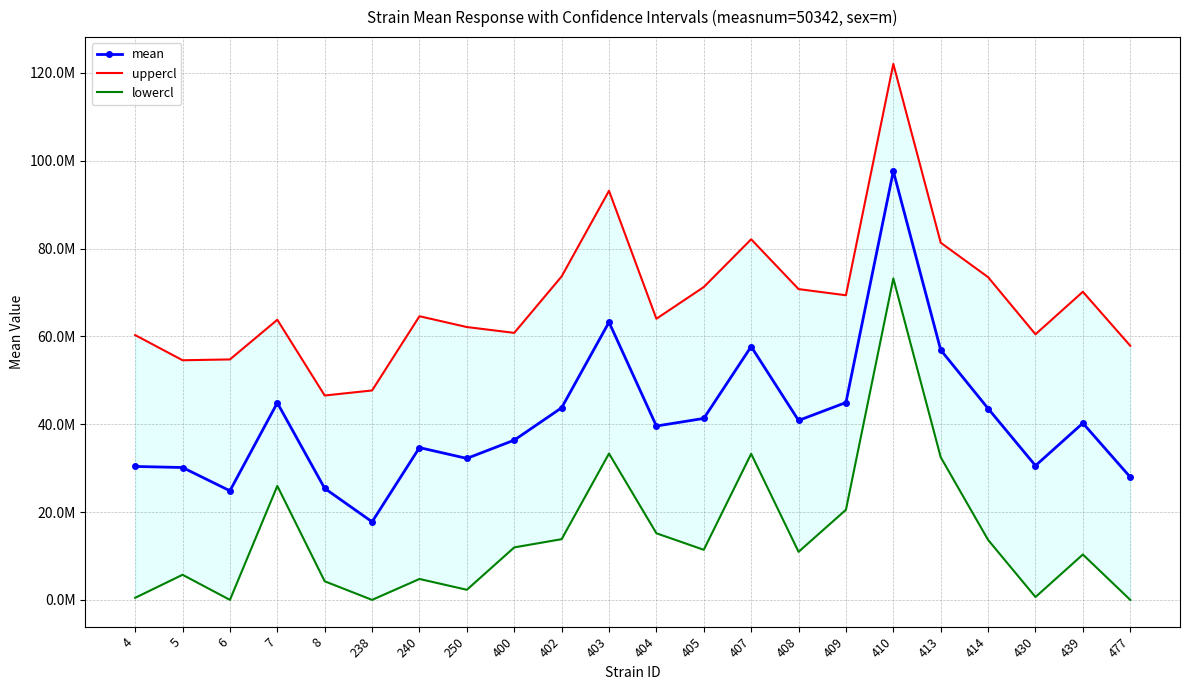

At which category does mean reach its first local valley?

6